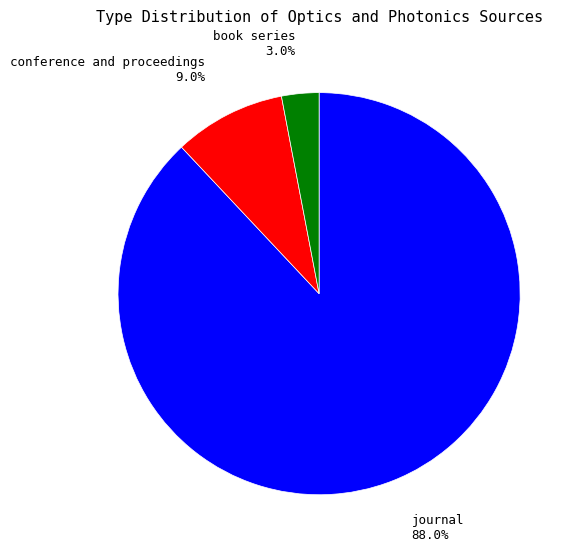

What percentage is the book series slice, to the nearest percent?

3%